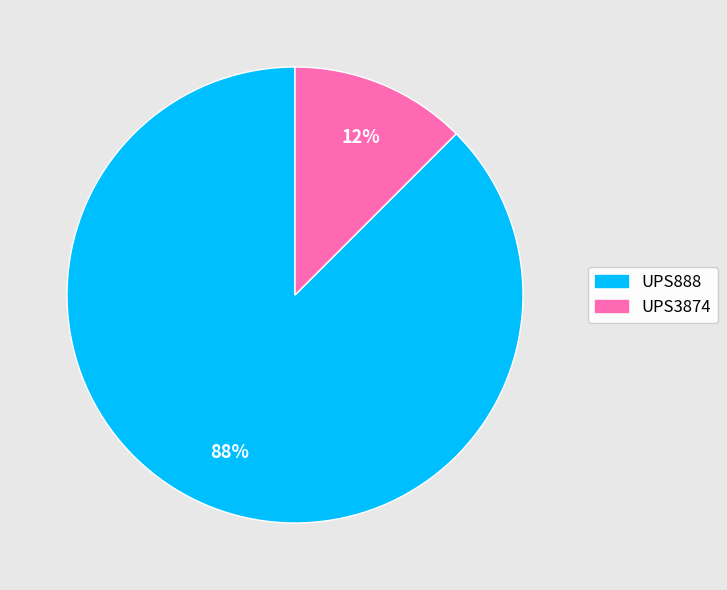

What is the majority slice?

UPS888